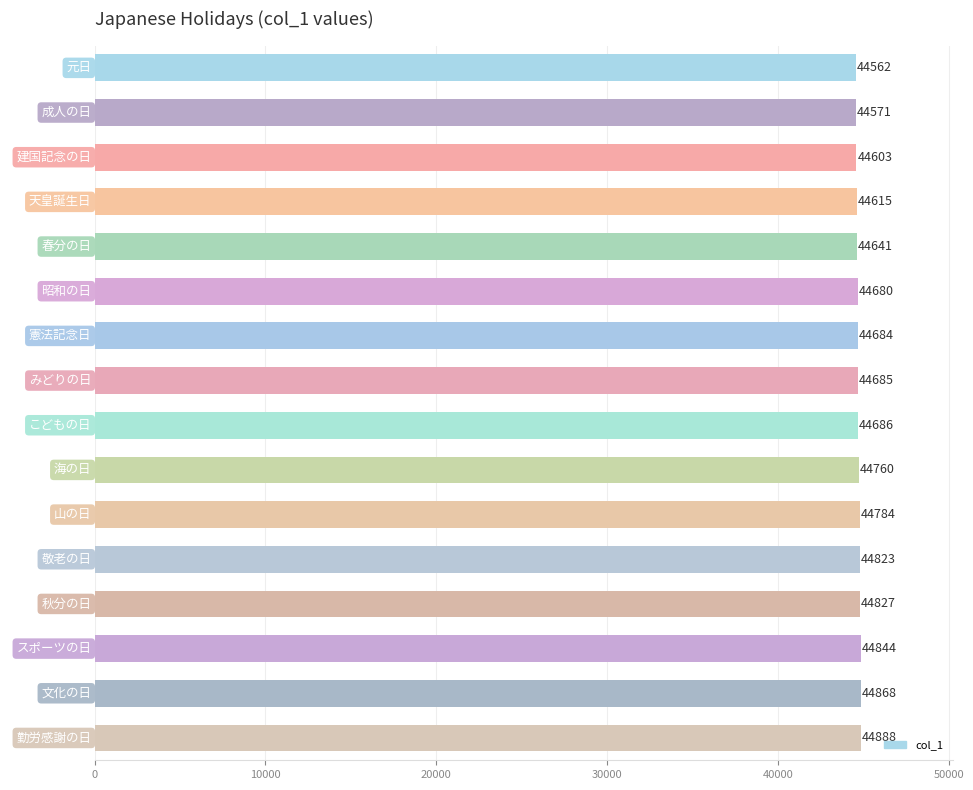

Where is the data nearest to the value 44725?

海の日